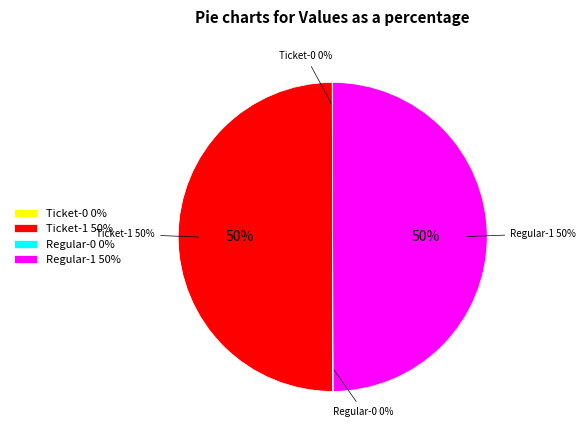

Is Regular-1 the majority of the pie?

No